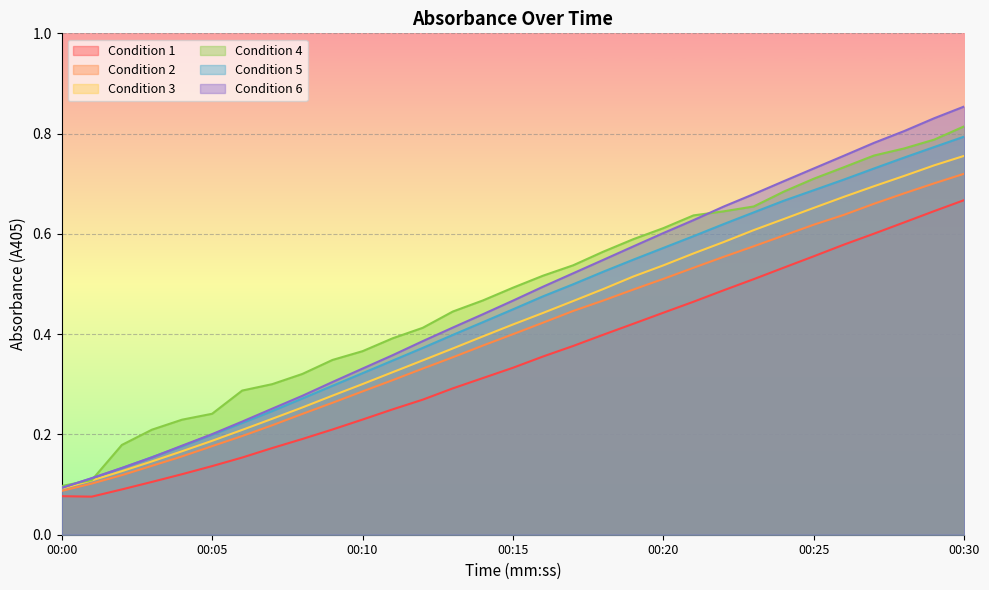

Read the Condition 5 value at 00:22.

0.6